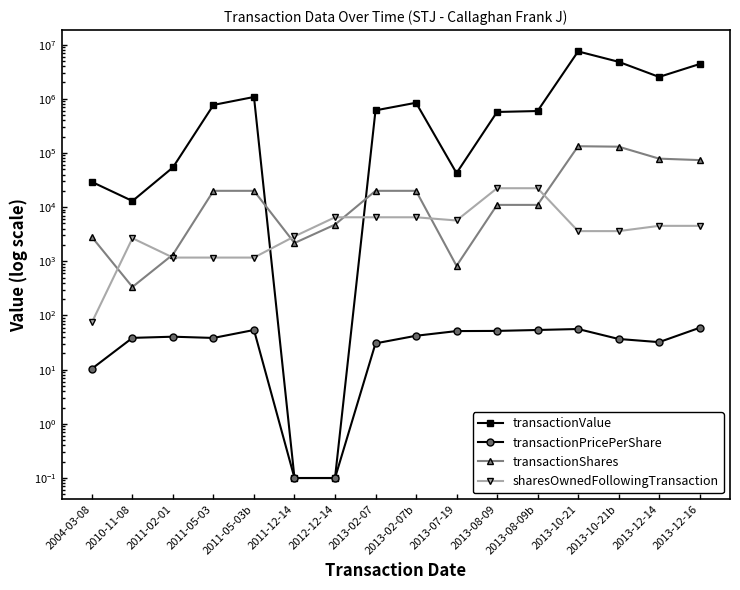

True or false: transactionShares and transactionValue cross at least once.

True